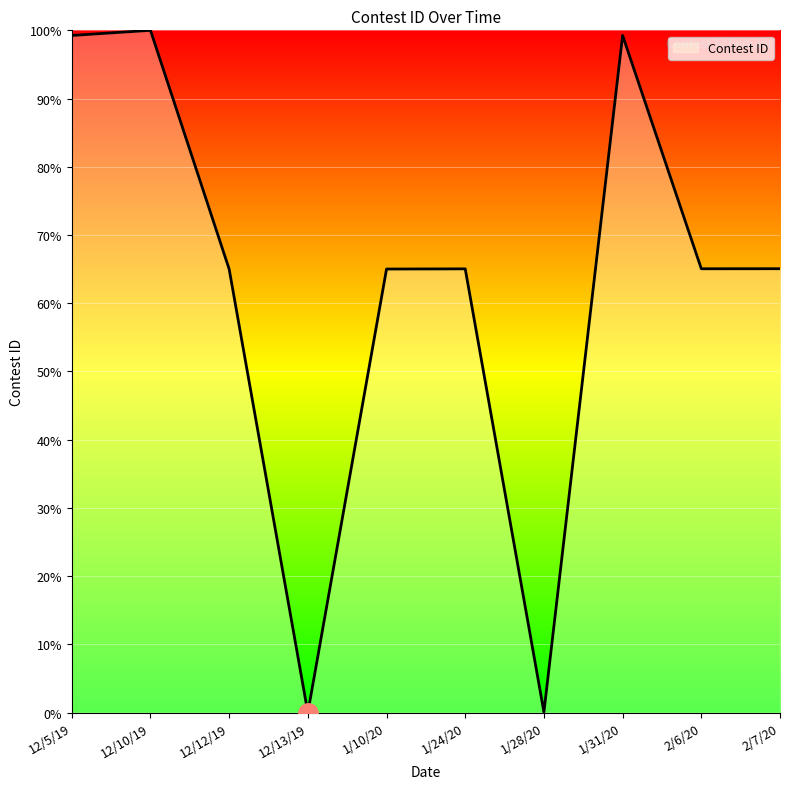

What is the difference between the values at 12/10/19 and 1/24/20?

35.0